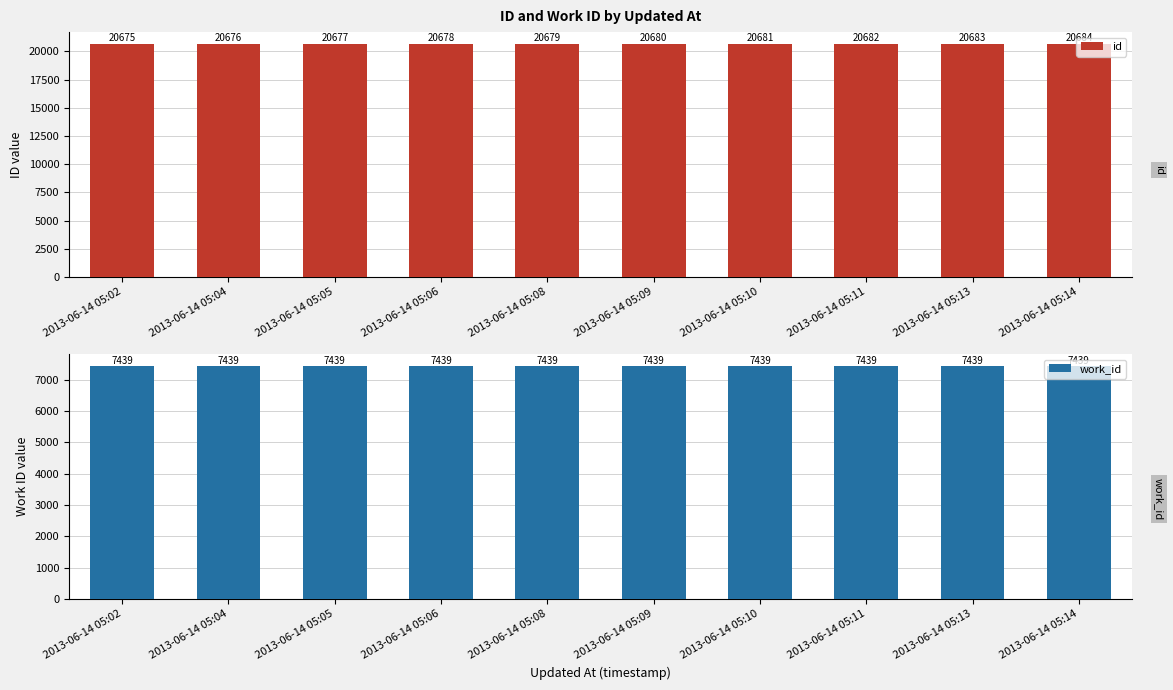

What is the minimum value for id?

20675